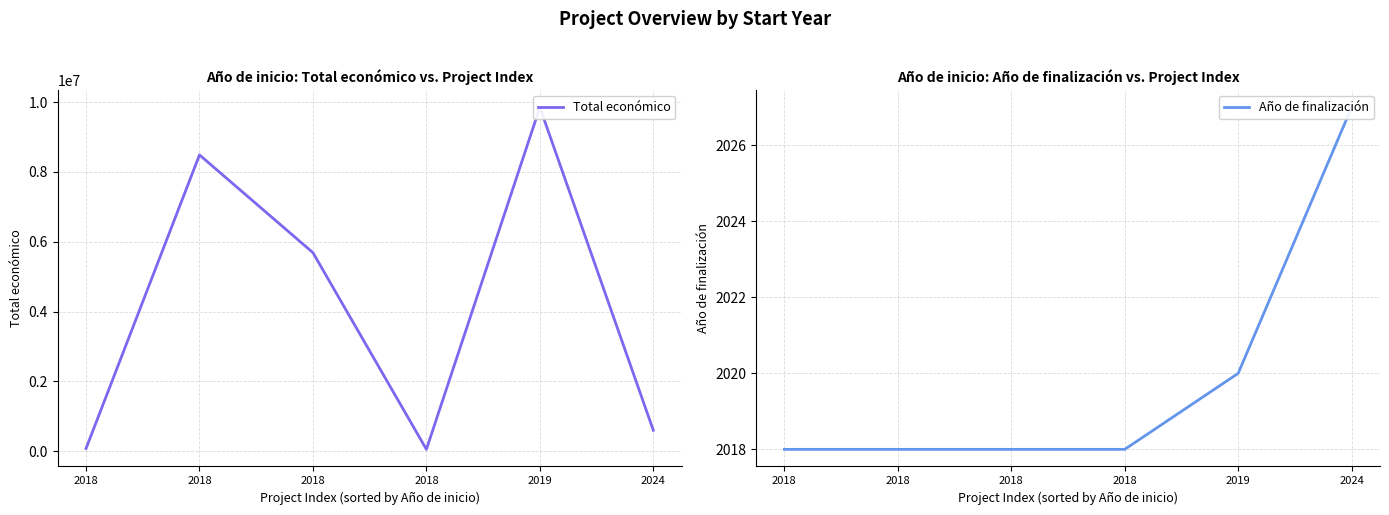

How many data points in Total económico are above 5685677?

2